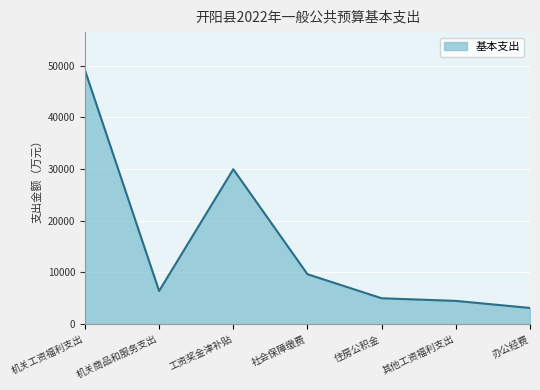

How many interior local valleys (lower than both neighbors) does the data have?

1